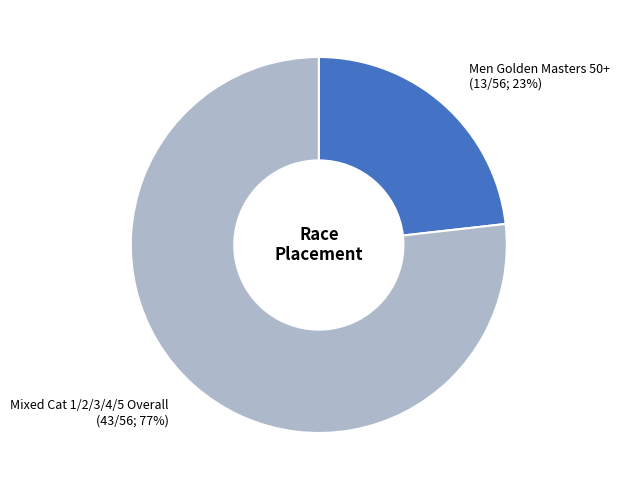

What is the smallest slice in the pie chart?

Men Golden Masters 50+